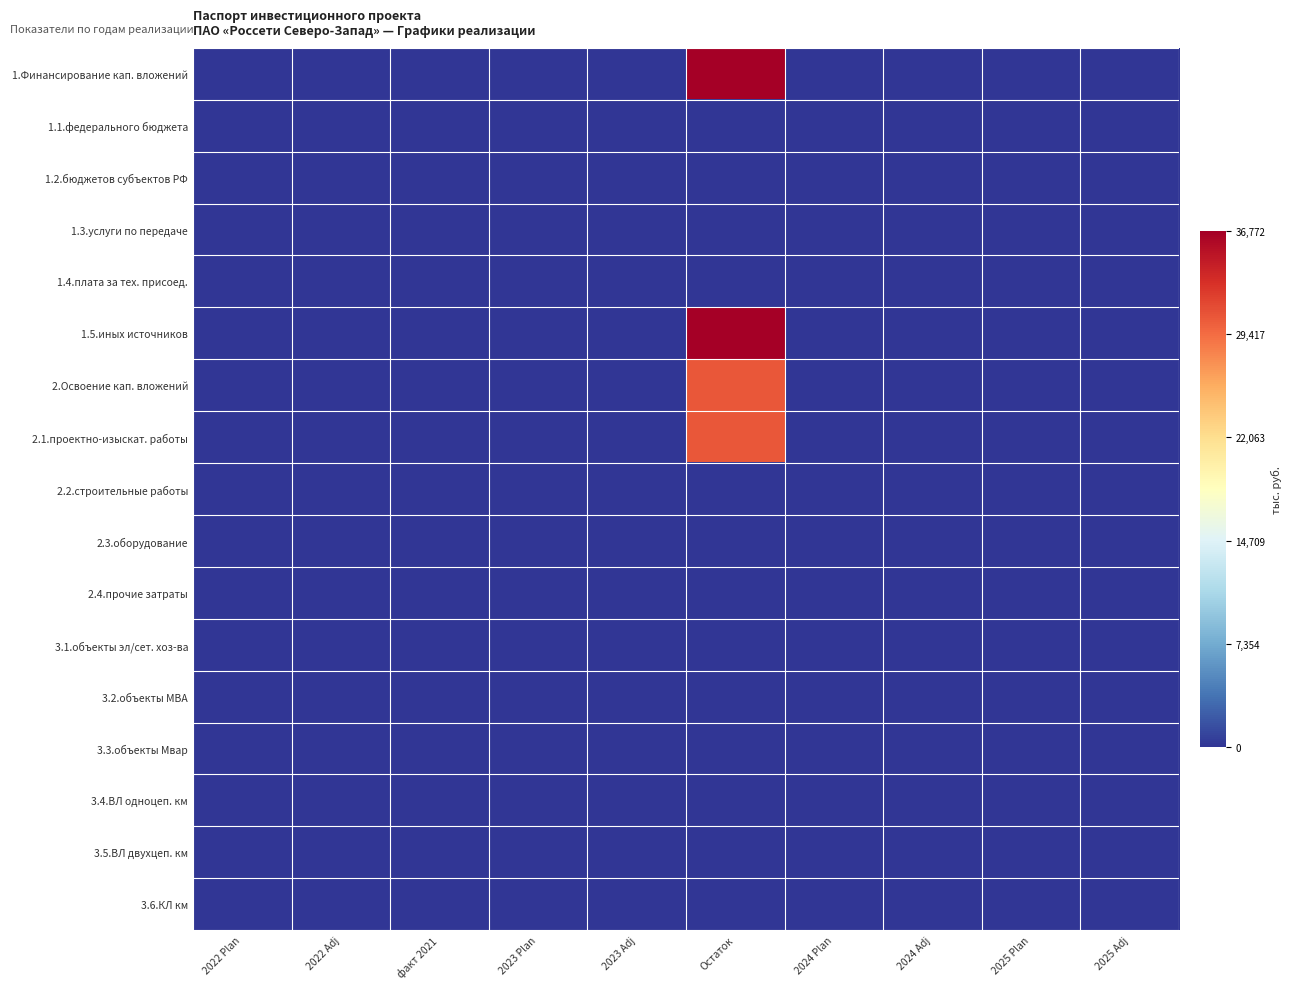

At which category is the sum across all series the highest?

Остаток